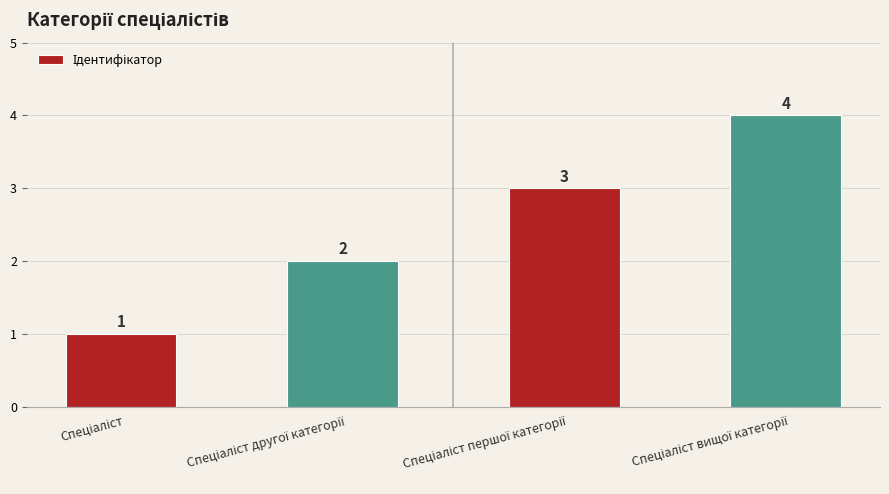

What is the sum of all values?

10